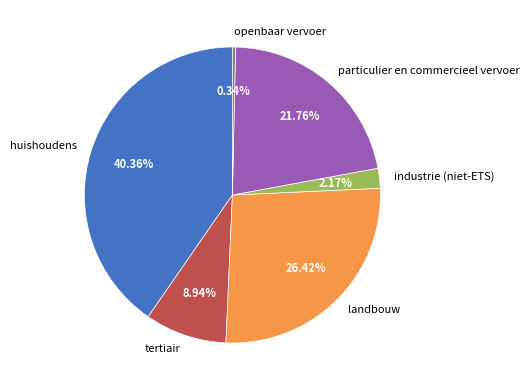

What is the total percentage of particulier en commercieel vervoer and huishoudens?

62.1%